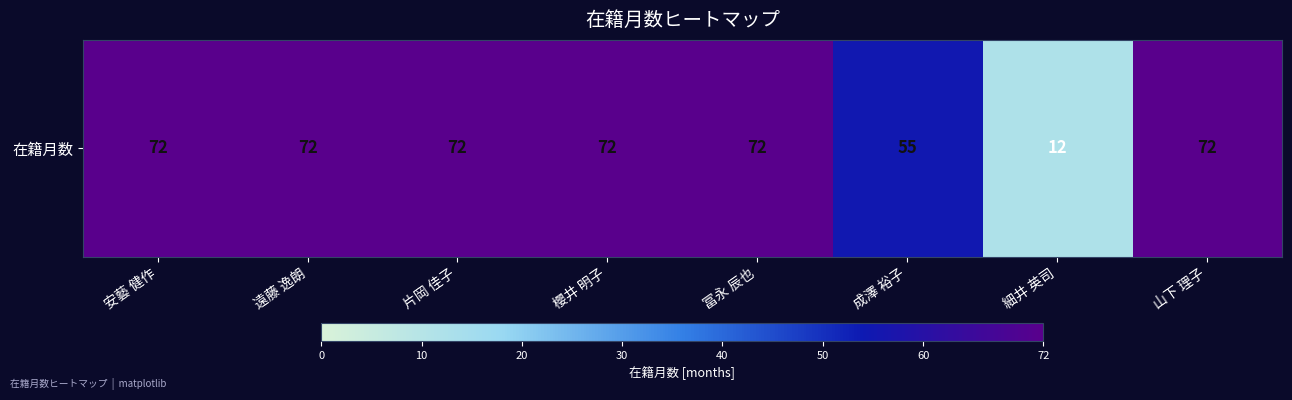

At which label is the value closest to 42?

成澤 裕子